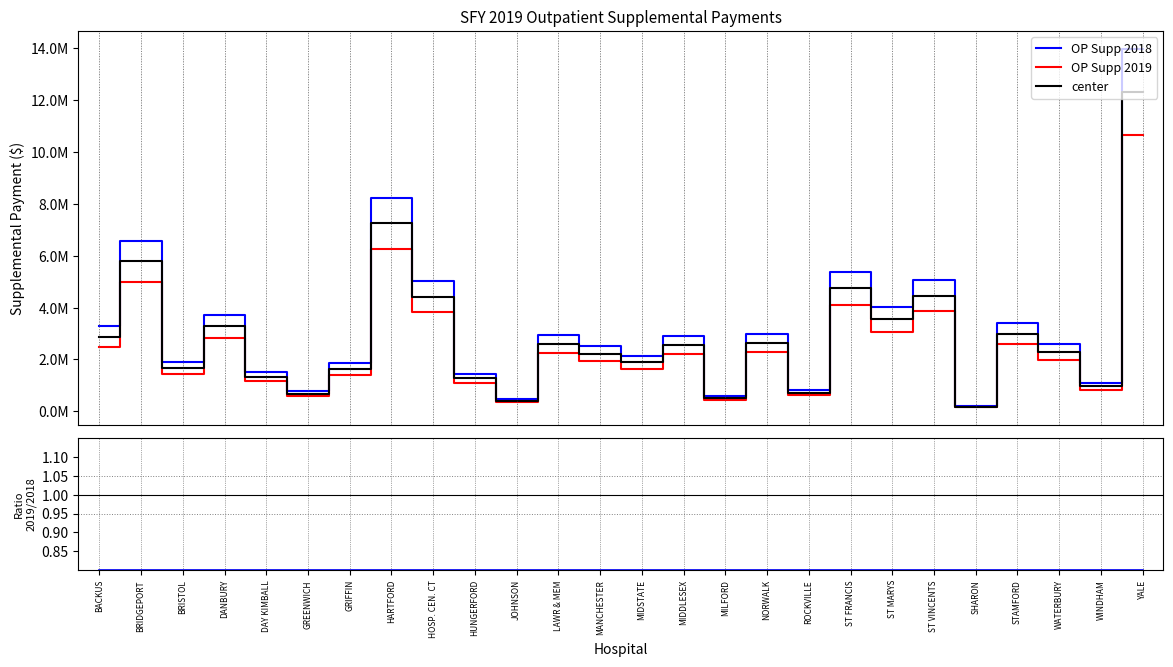

How many values in the OP Supp 2018 series exceed 2892913?

13